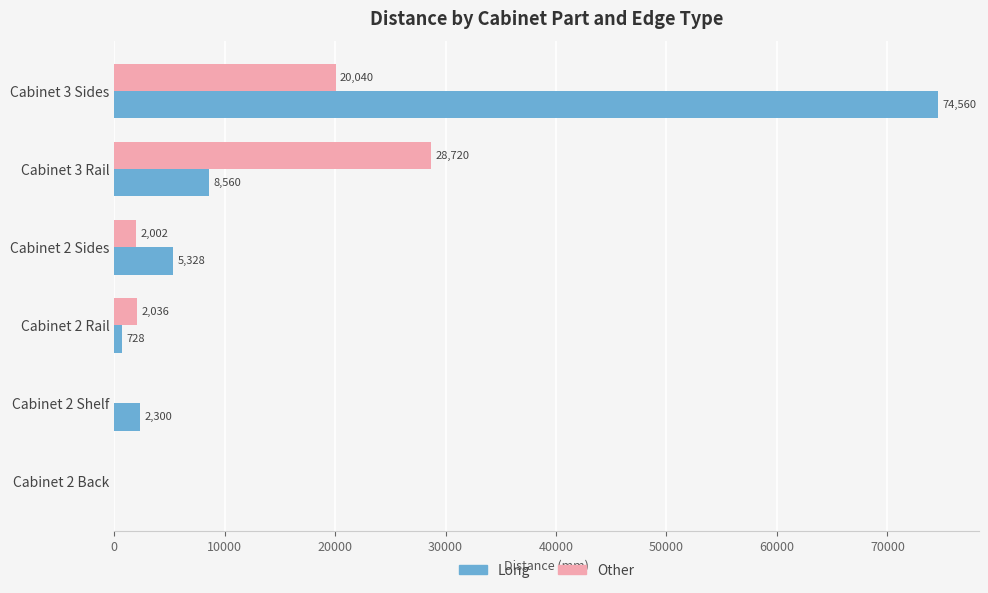

What is the approximate value of Other at Cabinet 3 Sides, to the nearest 50?

20050